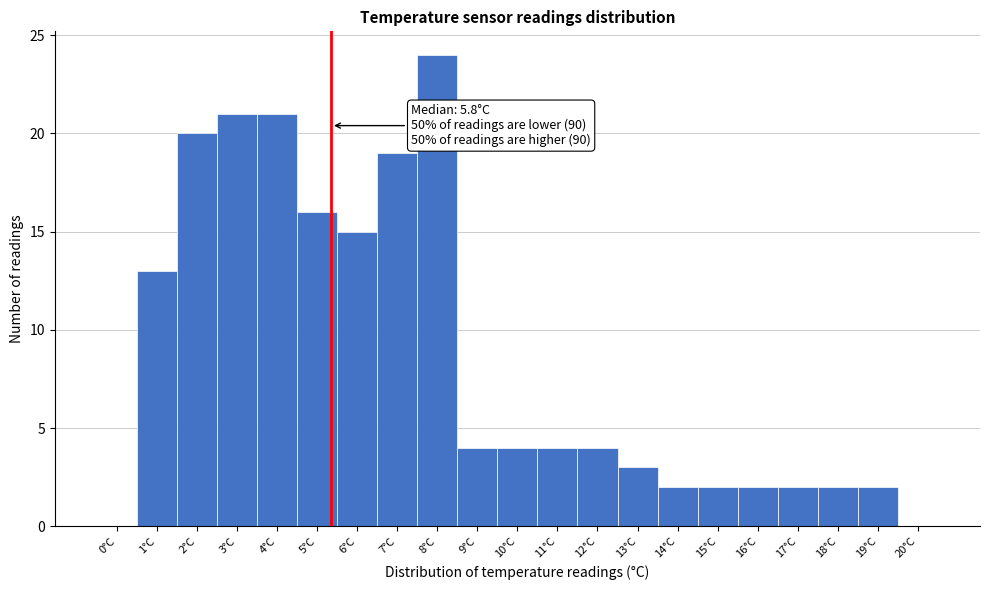

Reading left to right, transcribe all the data shown in this chart.

0°C=0	1°C=13	2°C=20	3°C=21	4°C=21	5°C=16	6°C=15	7°C=19	8°C=24	9°C=4	10°C=4	11°C=4	12°C=4	13°C=3	14°C=2	15°C=2	16°C=2	17°C=2	18°C=2	19°C=2	20°C=0